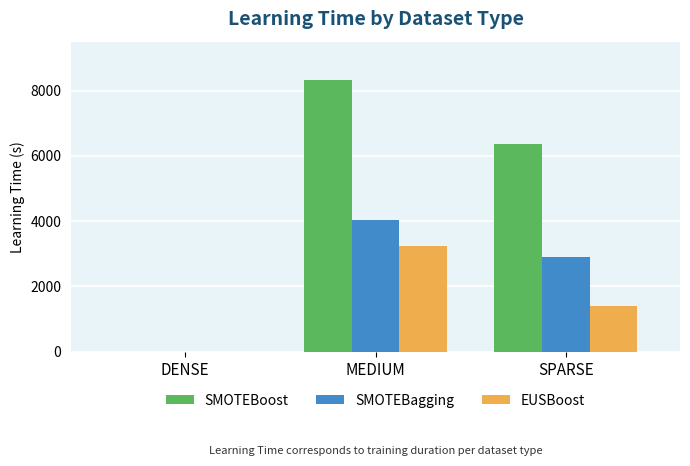

Are the bars grouped side by side (vs. stacked)?

Yes